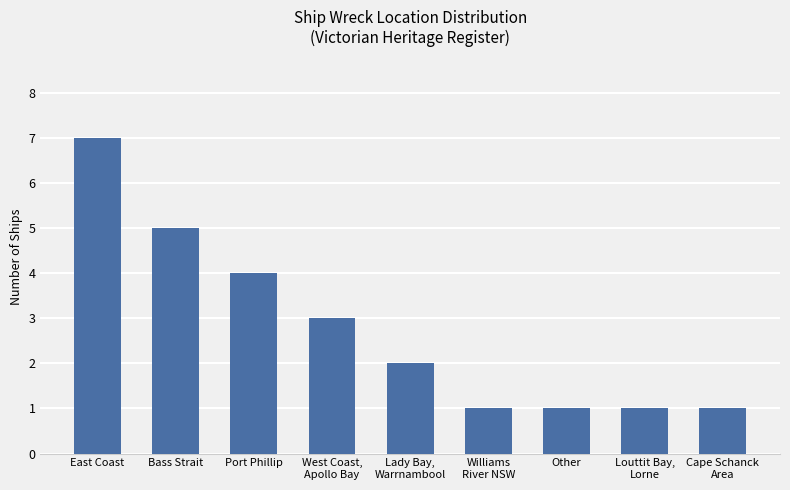

Count the values in the range 1 to 4.

7